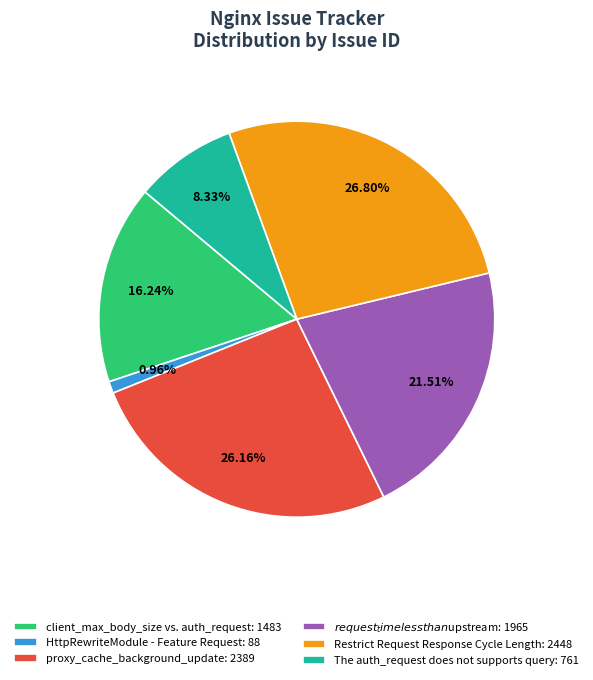

Does $request_time less than $upstream represent more than half of the total?

No